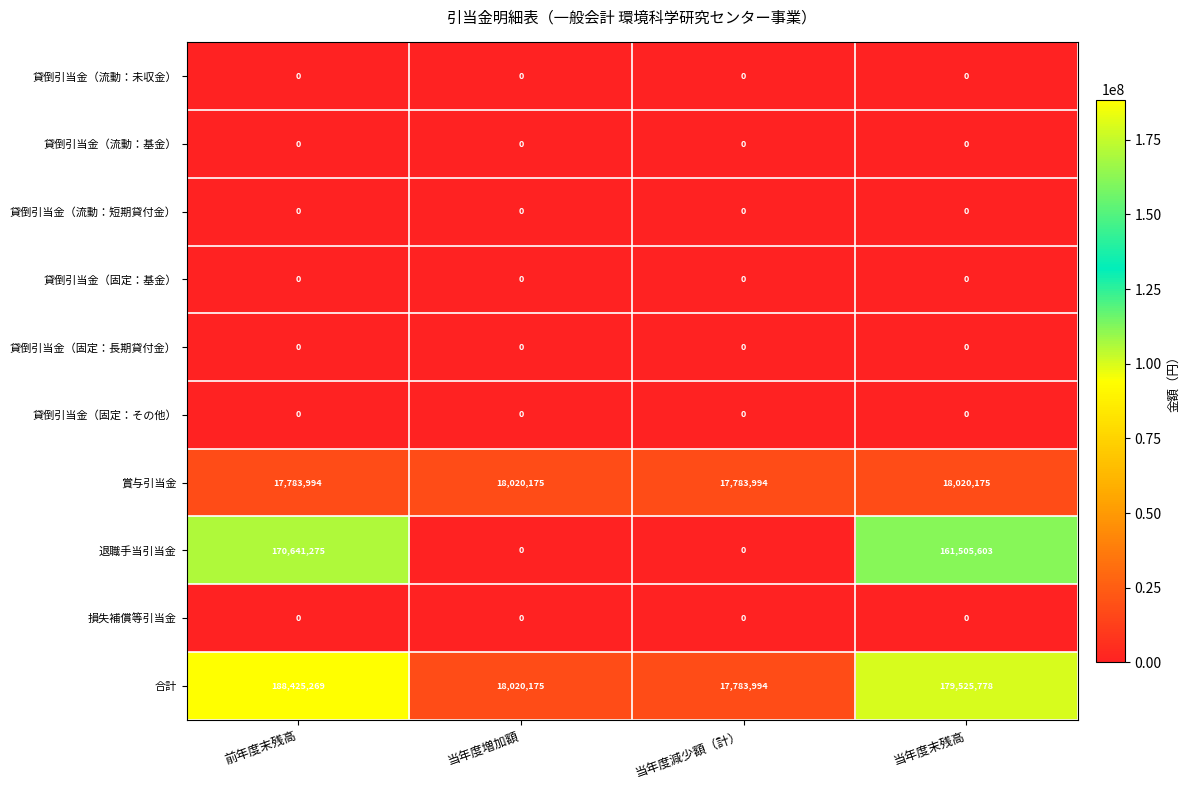

Which series has the largest total across all categories?

合計